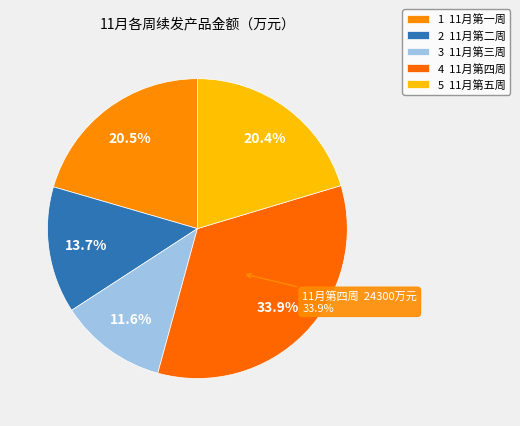

Approximately how many times larger is the value at 11月第一周 compared to 11月第五周?

1.0